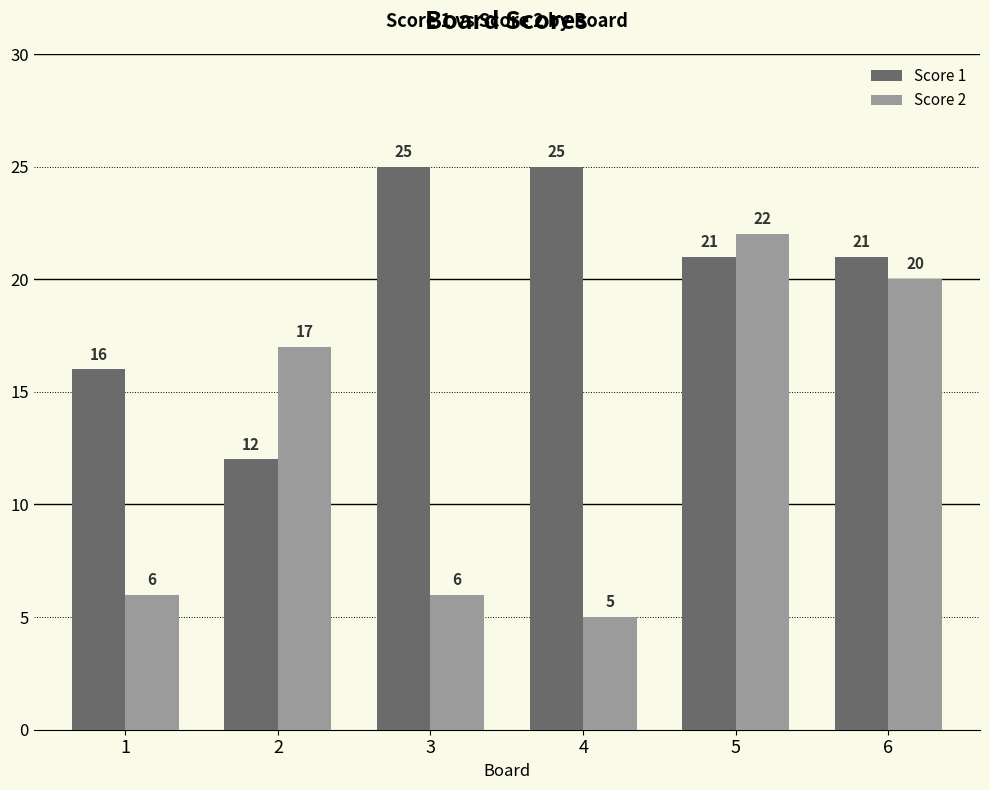

Between 4 and 5, which series saw the biggest shift?

Score 2